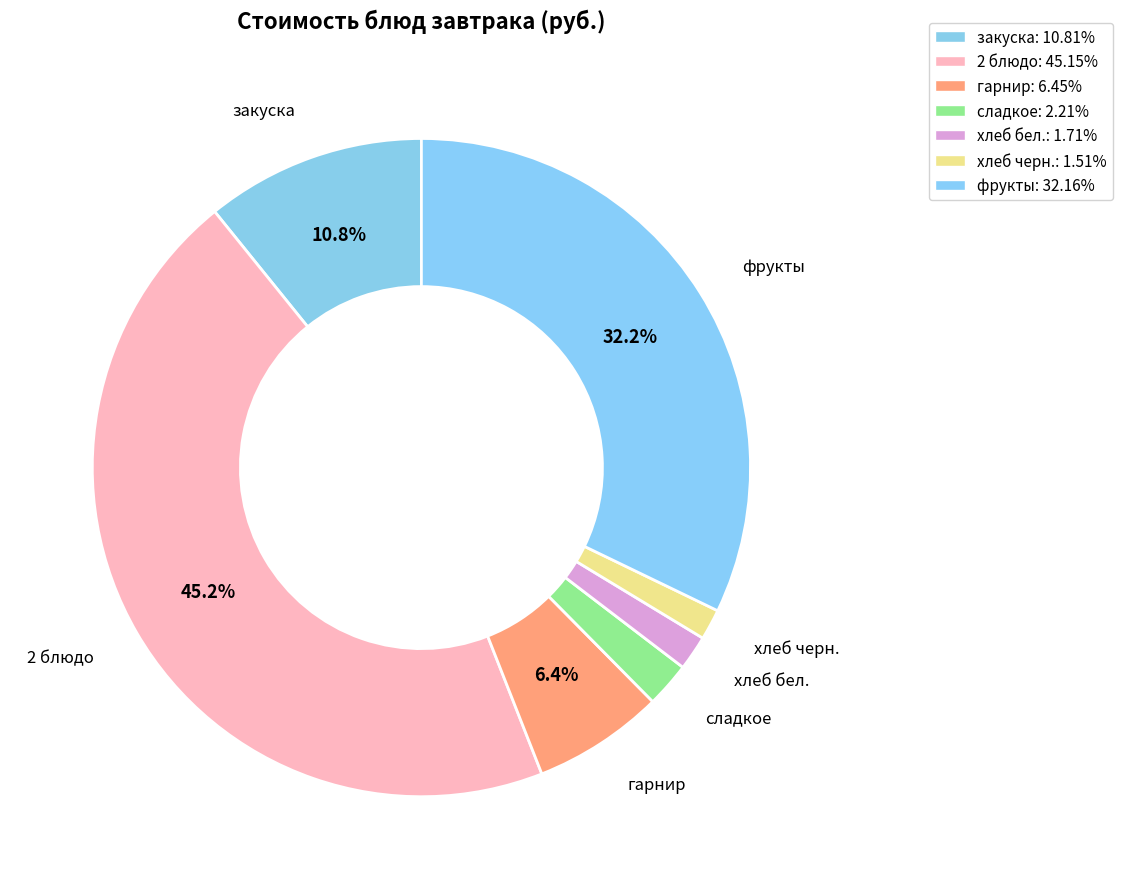

Is it true that сладкое is 2% of the pie?

True